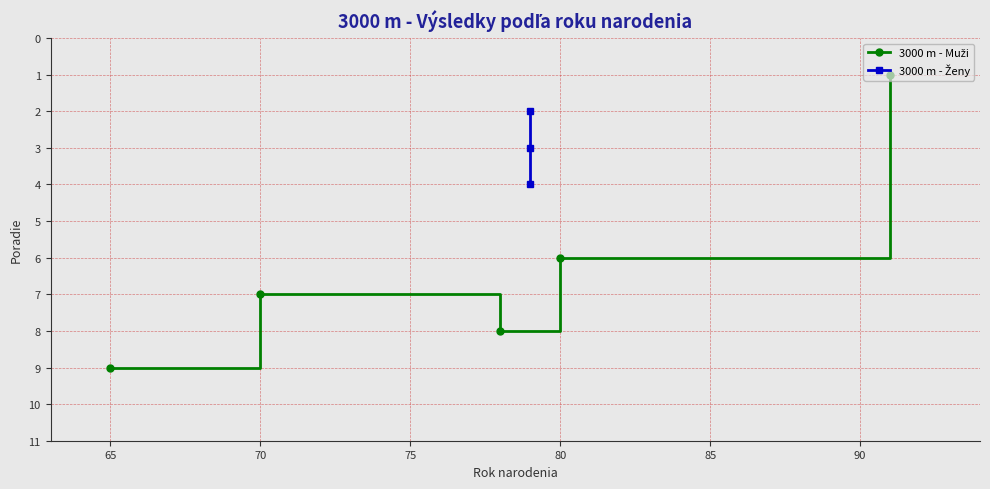

How many values are below 3?

1